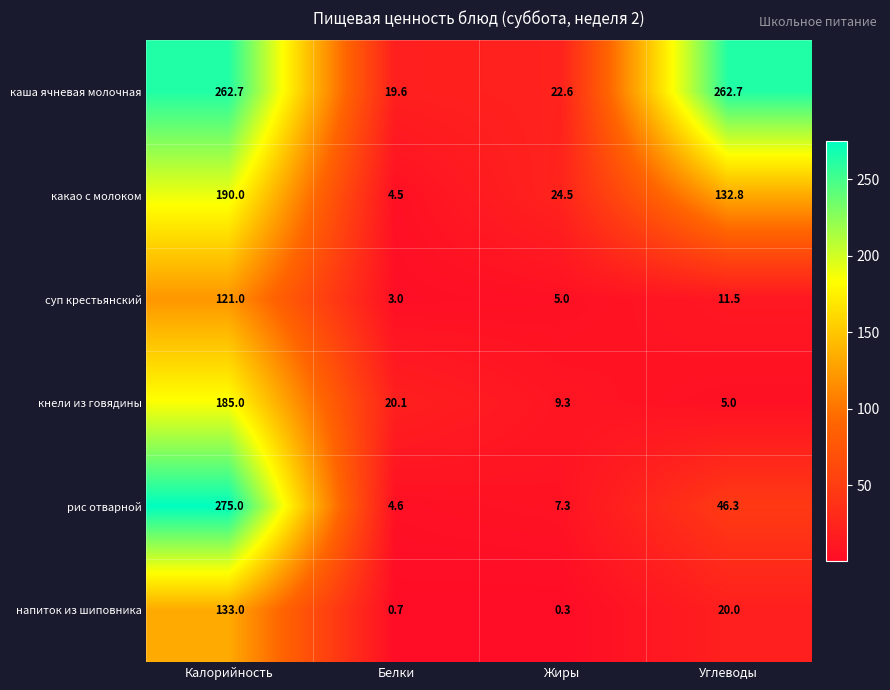

What is the difference between the maximum and minimum values in the кнели из говядины series?

180.0